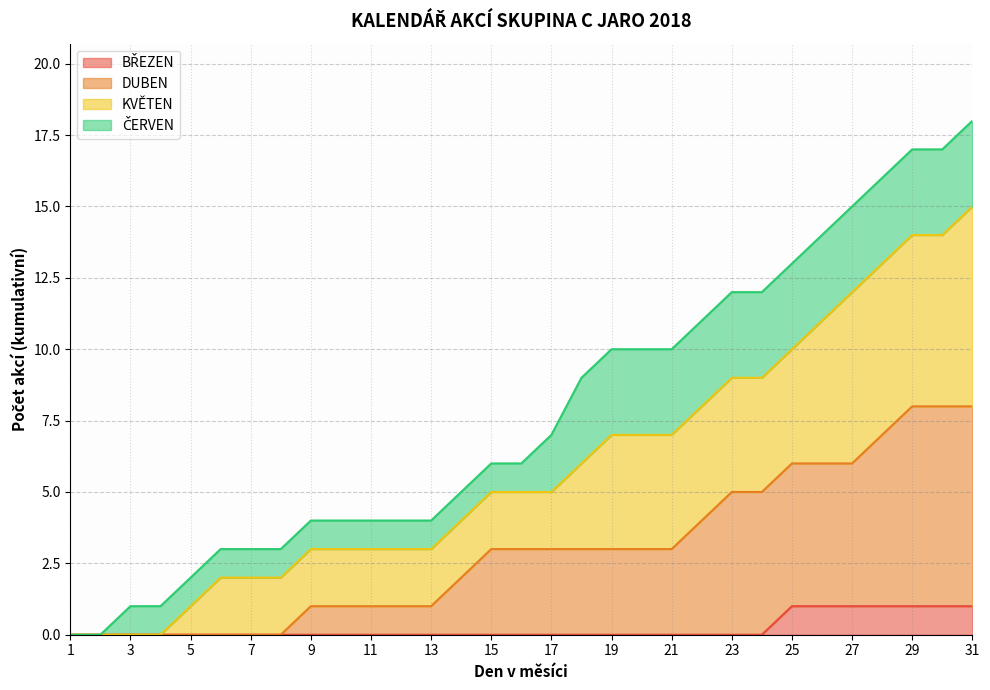

What is the total value across all series at 23?

12